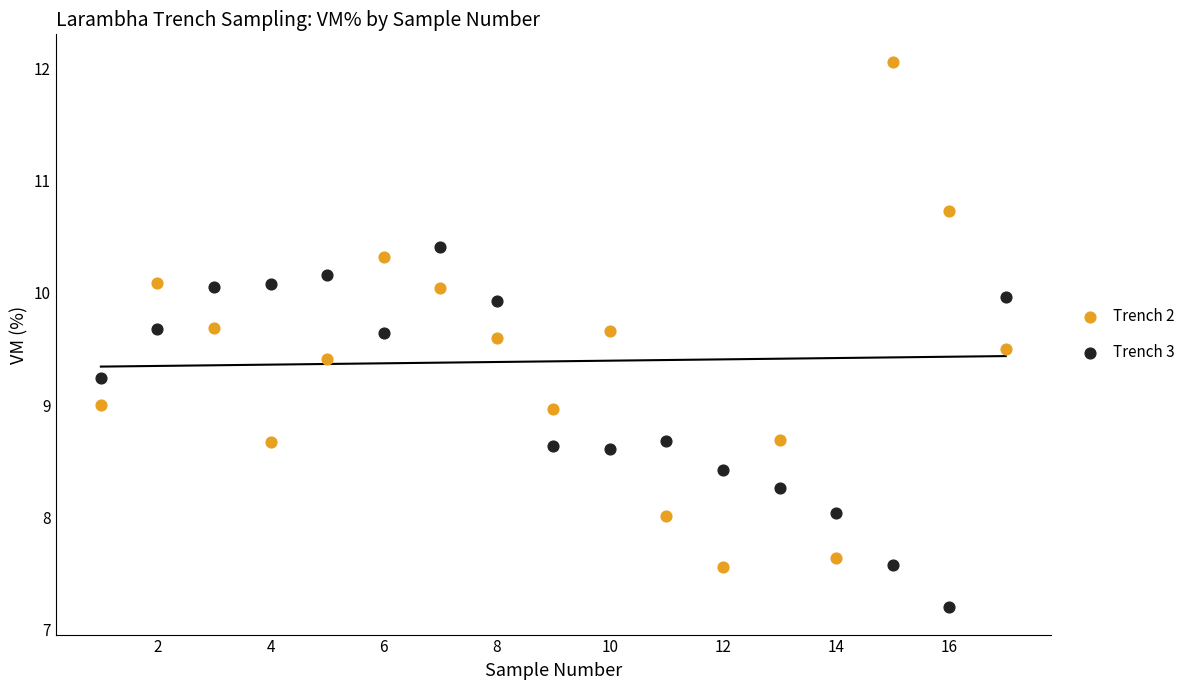

Which series contains the highest Y value?

Trench 2